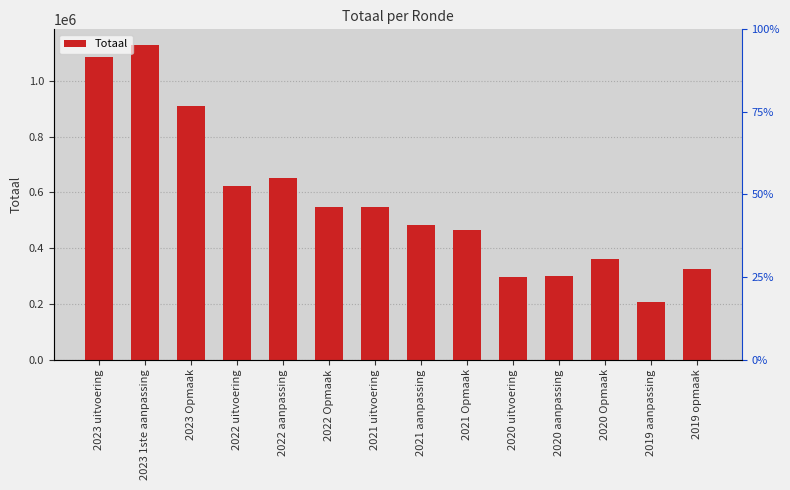

Rank the categories by value from lowest to highest.

2019 aanpassing, 2020 uitvoering, 2020 aanpassing, 2019 opmaak, 2020 Opmaak, 2021 Opmaak, 2021 aanpassing, 2022 Opmaak, 2021 uitvoering, 2022 uitvoering, 2022 aanpassing, 2023 Opmaak, 2023 uitvoering, 2023 1ste aanpassing